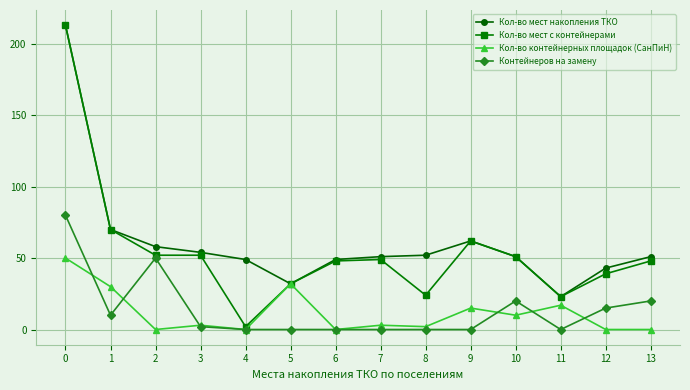

What is the difference between the maximum and minimum values in the Кол-во мест с контейнерами series?

211